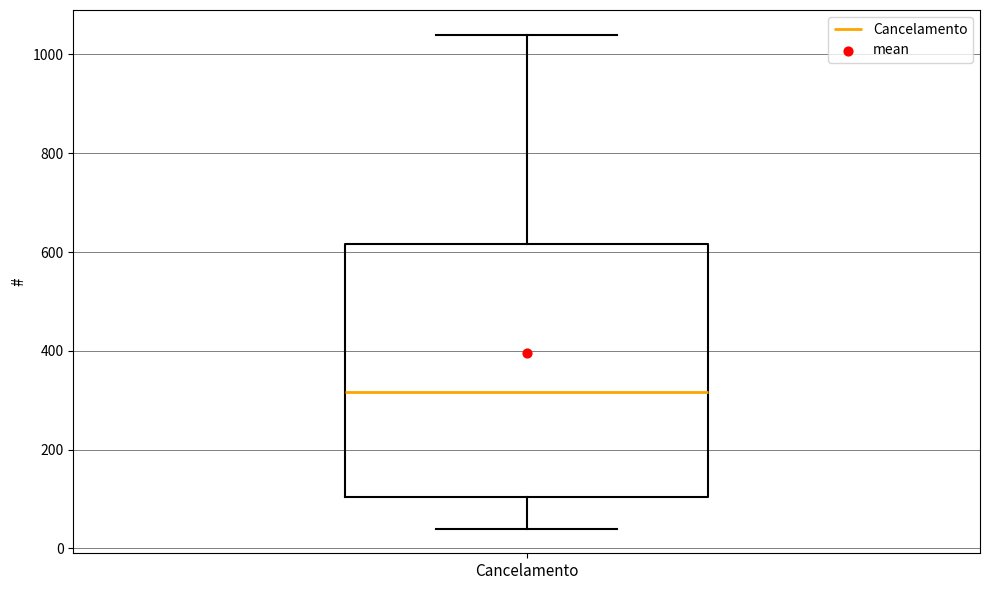

Transcribe this box plot: give where the median line is, the range the box spans, and where the two whiskers end, as read against the y-axis. The values are not printed on the chart, so give them approximately, as read against the axis.

median 320, box 100 to 620, whiskers 40 to 1040